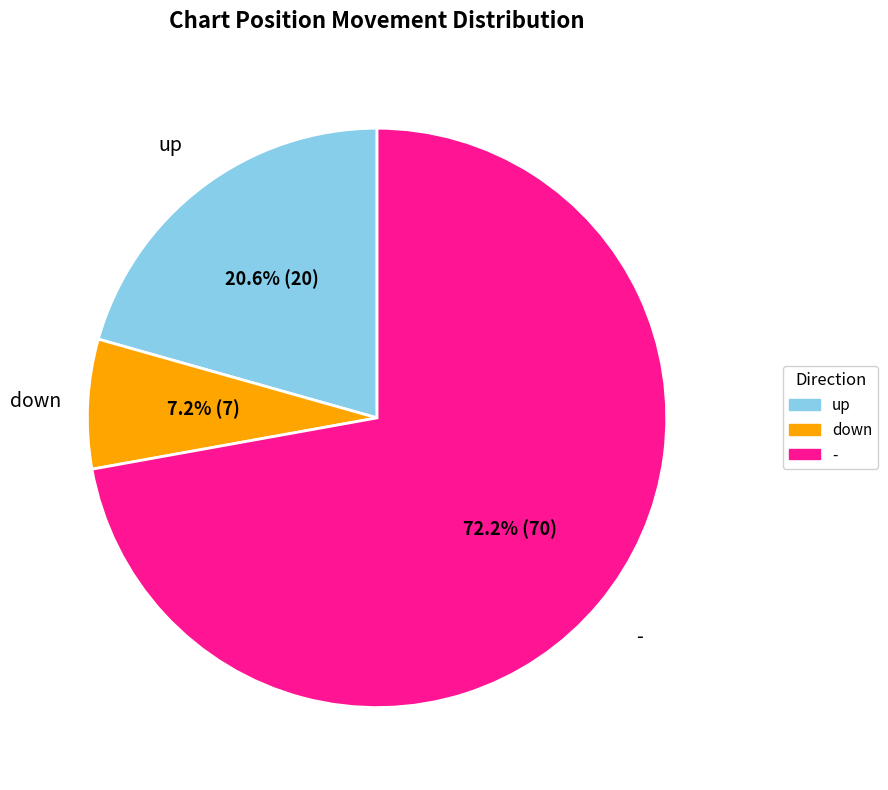

Which has a higher value, - or down?

-